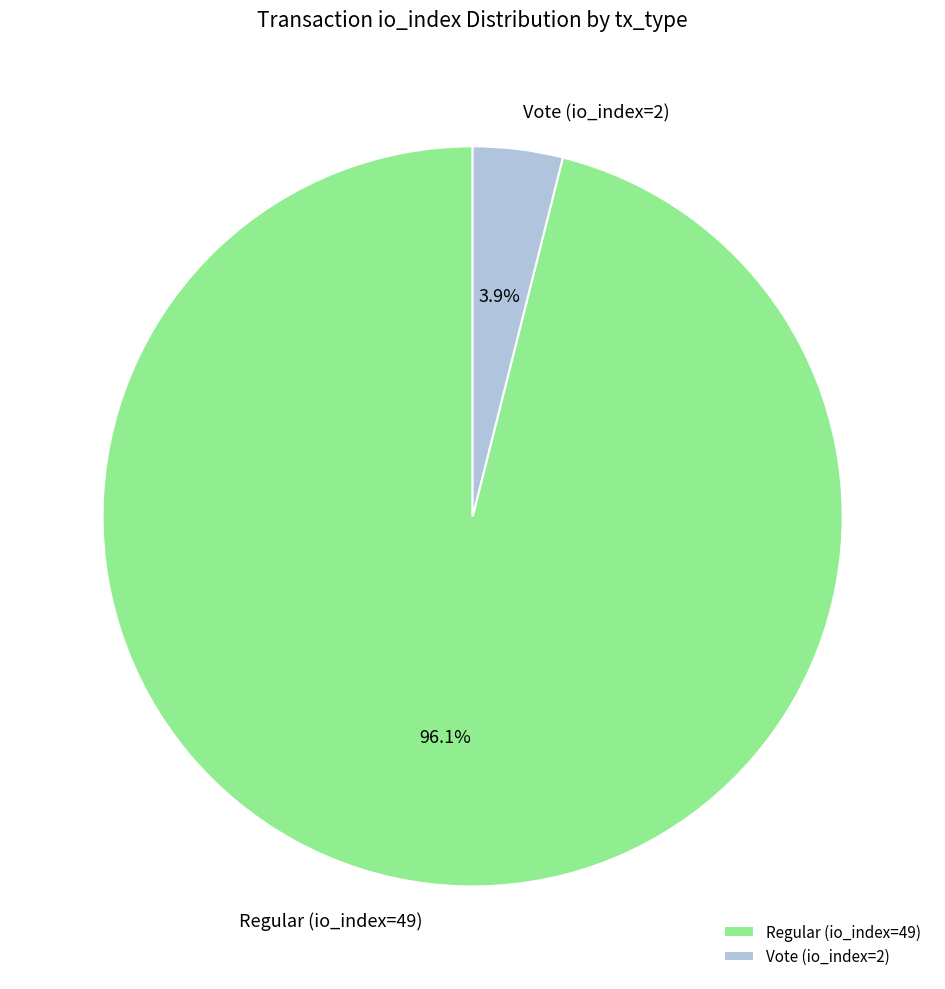

How many slices are in this pie chart?

2